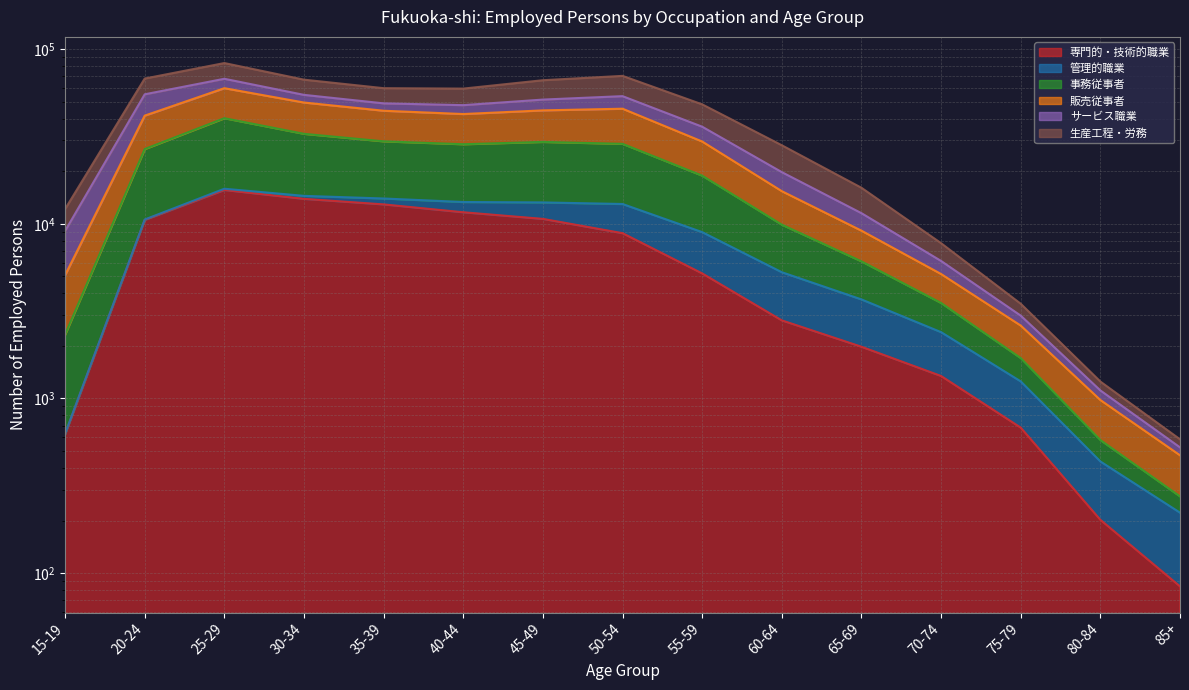

What is the label of the 14th point from the right?

20-24